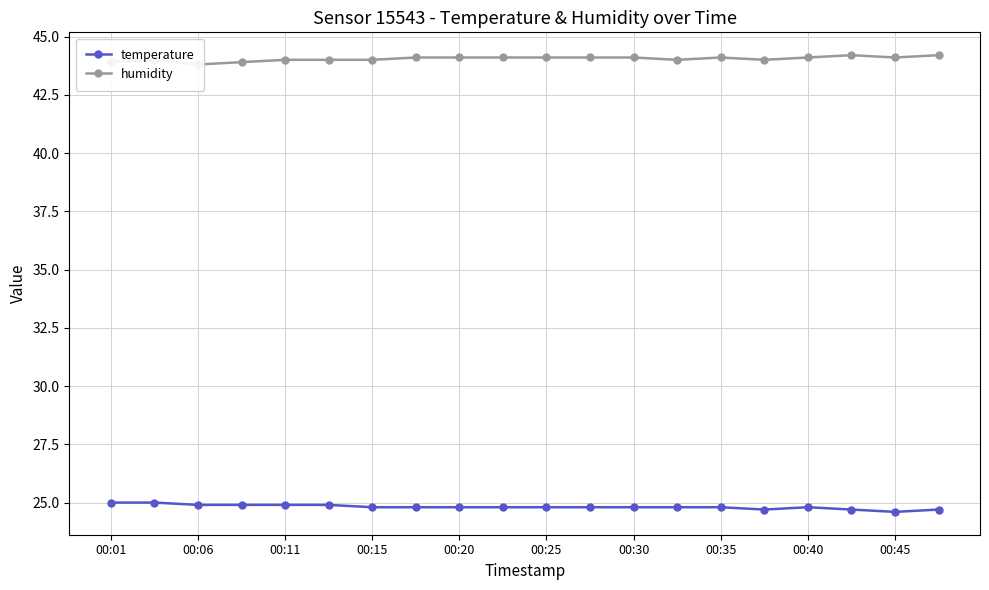

What is the maximum value for temperature?

25.0